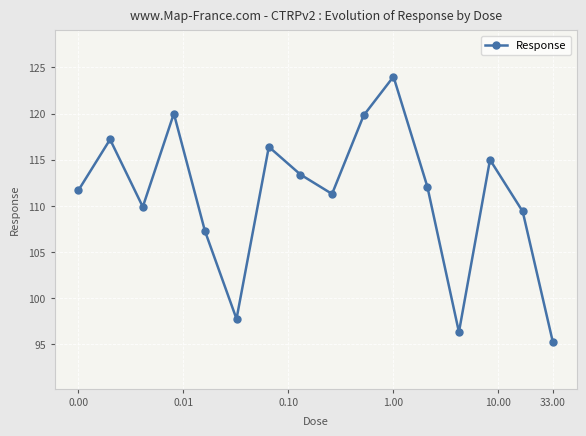

What is the value of the 5th point from the left?

107.3